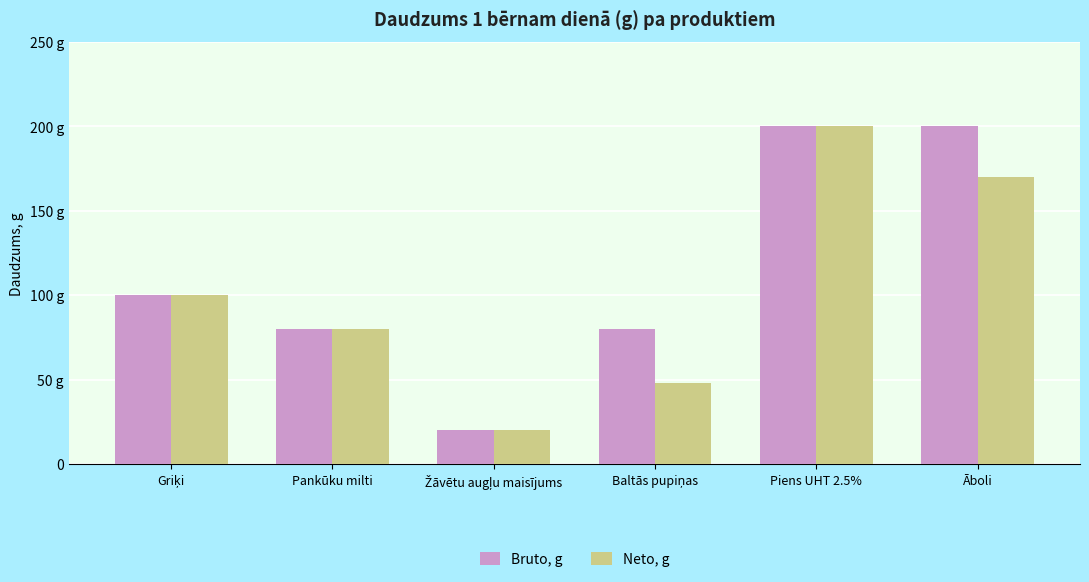

What is the label of the 1st bar from the right?

Āboli